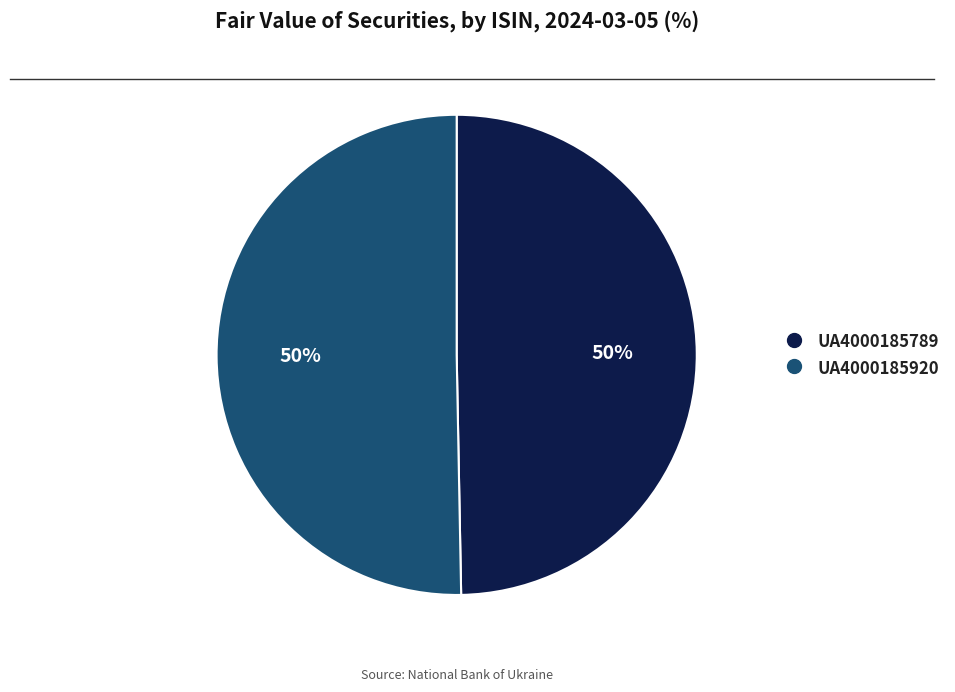

What is the ratio of the value at UA4000185920 to the value at UA4000185789?

1.0